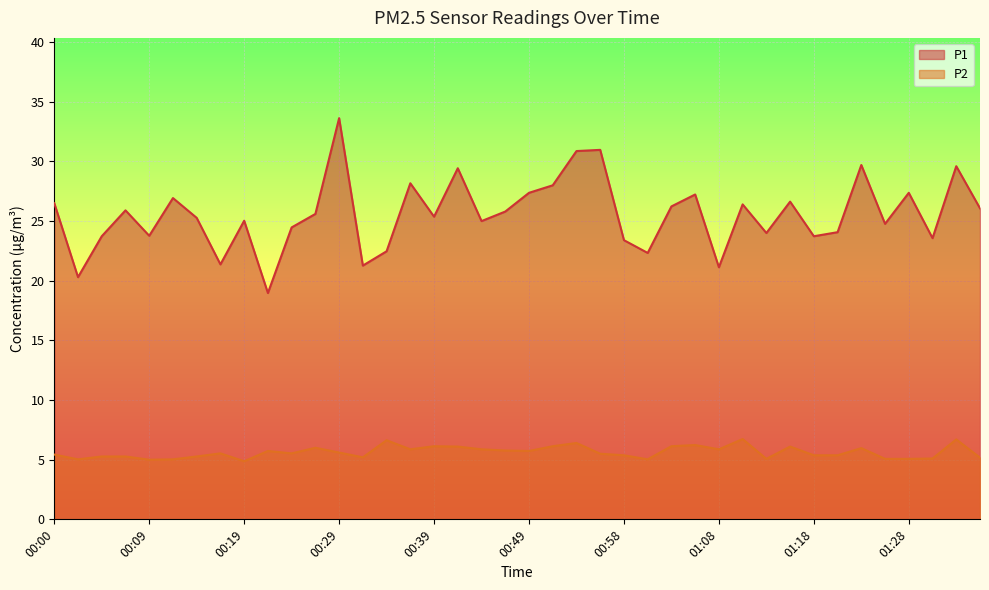

What is the difference between the P2 values at 00:09 and 00:31?

0.2